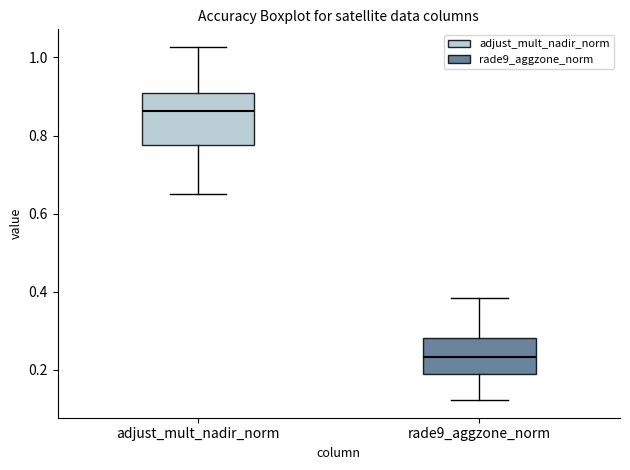

Which box has the highest median line?

adjust_mult_nadir_norm